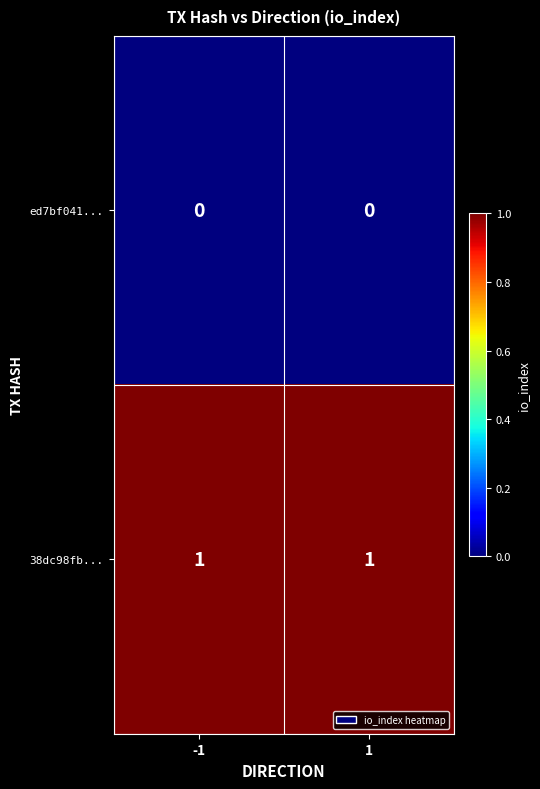

The 38dc98fb... series shows 0 at -1. True or false?

False